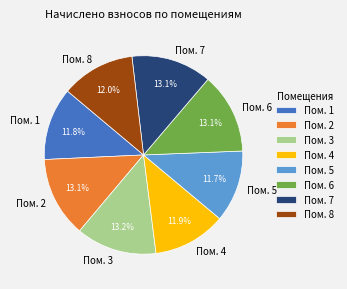

What is the ratio of the value at Пом. 4 to the value at Пом. 6?

0.9